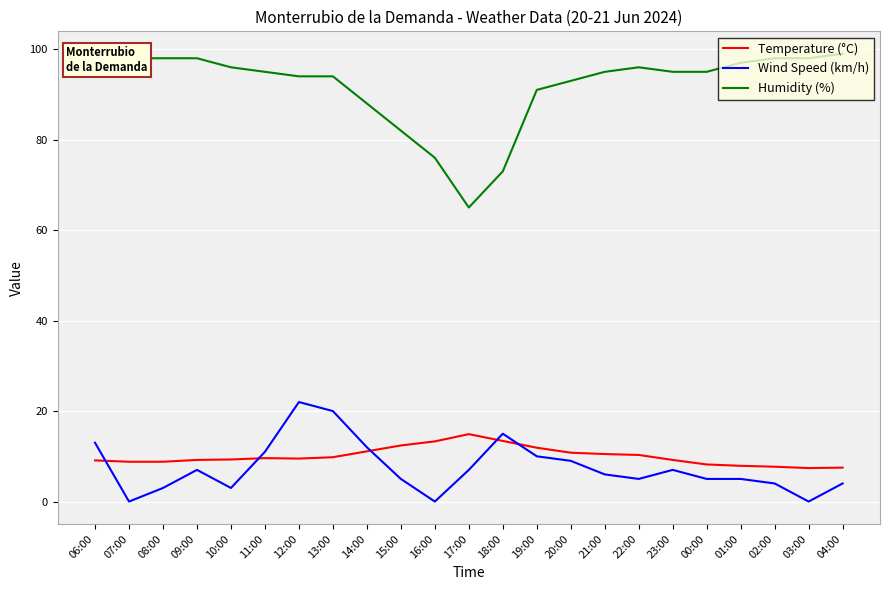

List the series in order of their peak value, lowest first.

Temperature (°C), Wind Speed (km/h), Humidity (%)